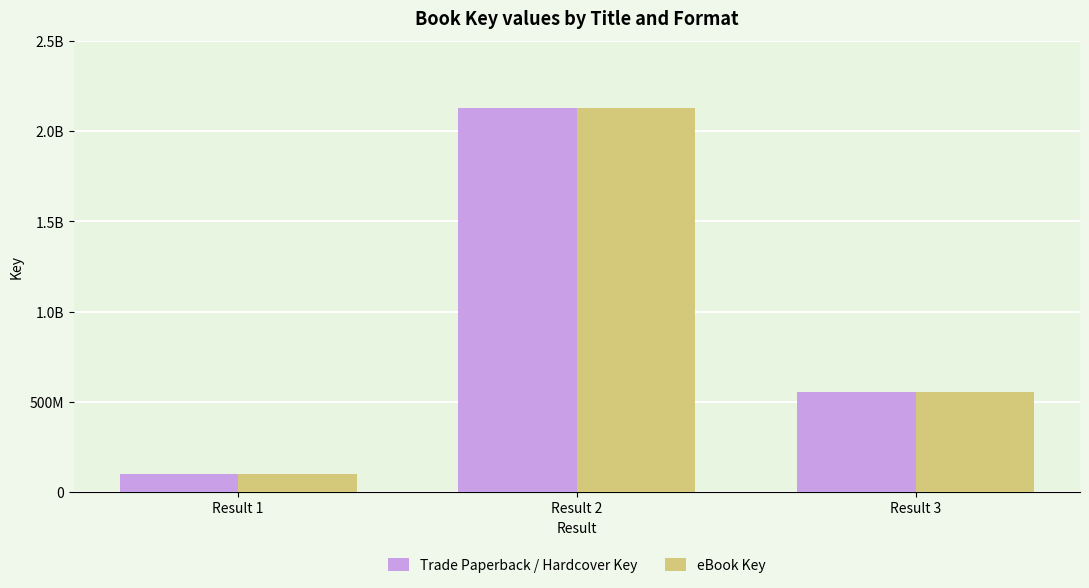

What is the sum of the eBook Key values at Result 1 and Result 2?

2228842975